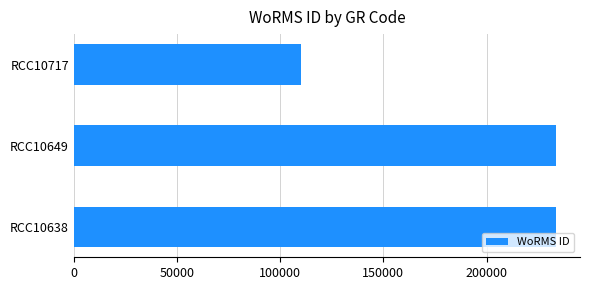

What is the change in value from RCC10638 to RCC10717?

-123551